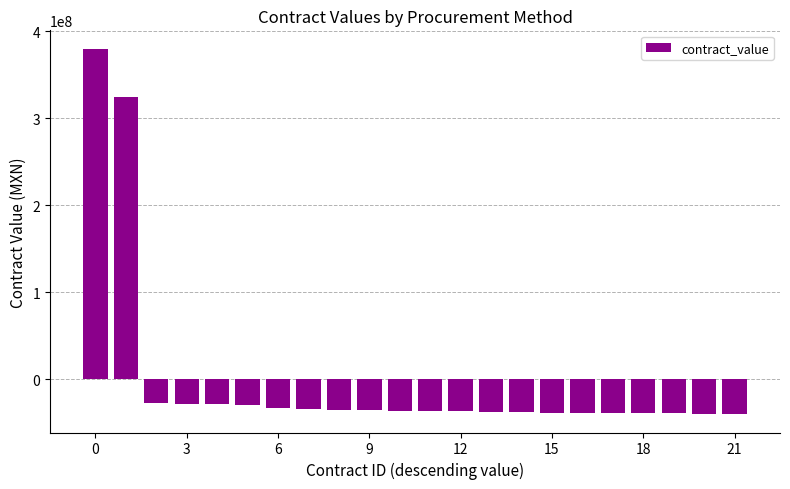

What is the difference between the second highest and second lowest values?

363868646.6